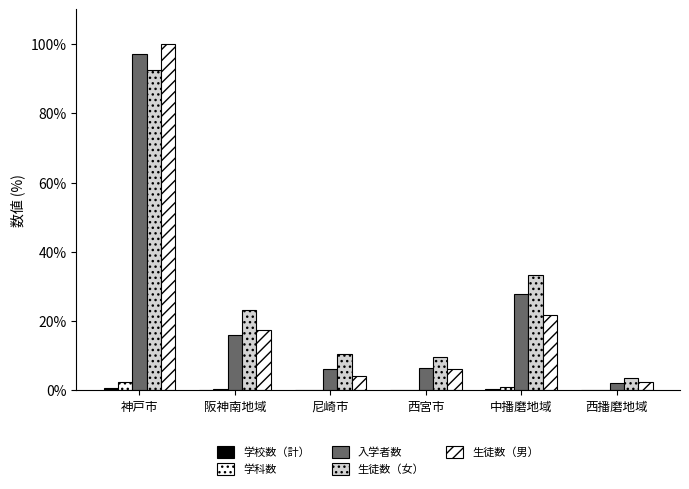

What is the total value across all series at 尼崎市?

21.1